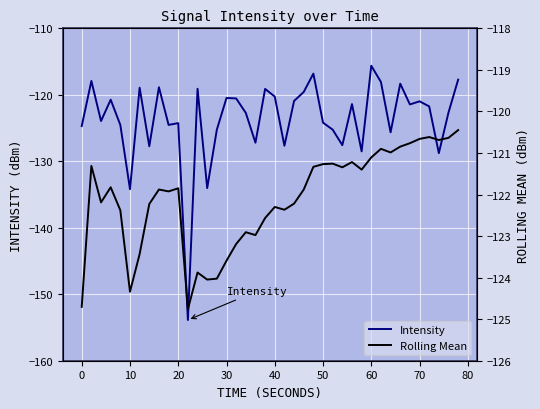

At which label does Intensity reach its peak?

60